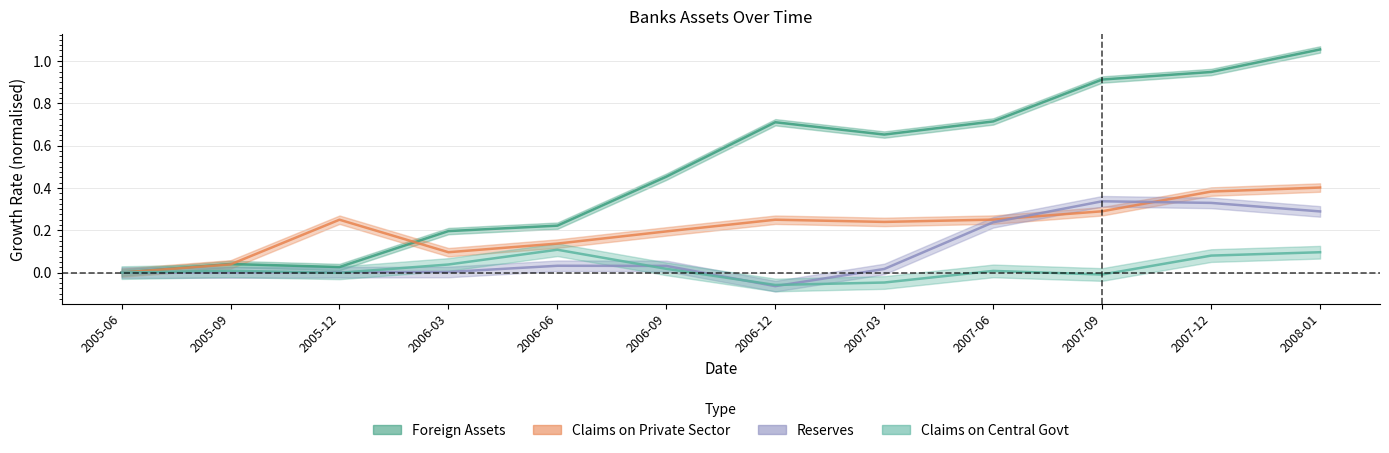

Does the chart display data point markers on the line(s)?

No